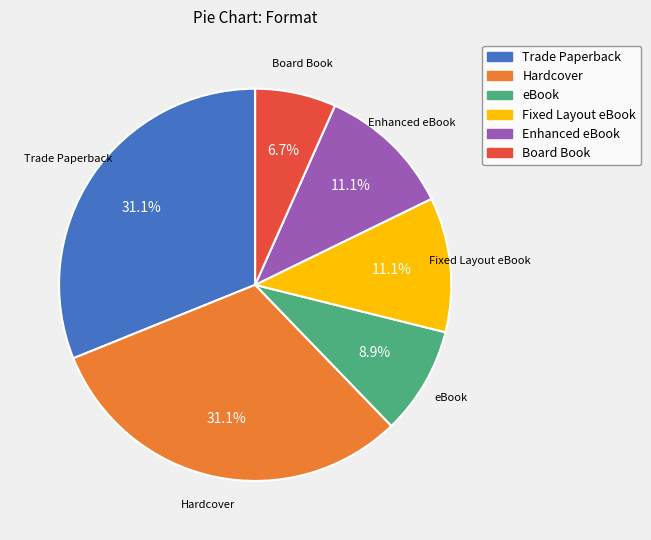

Which category has the smallest portion of the pie?

Board Book